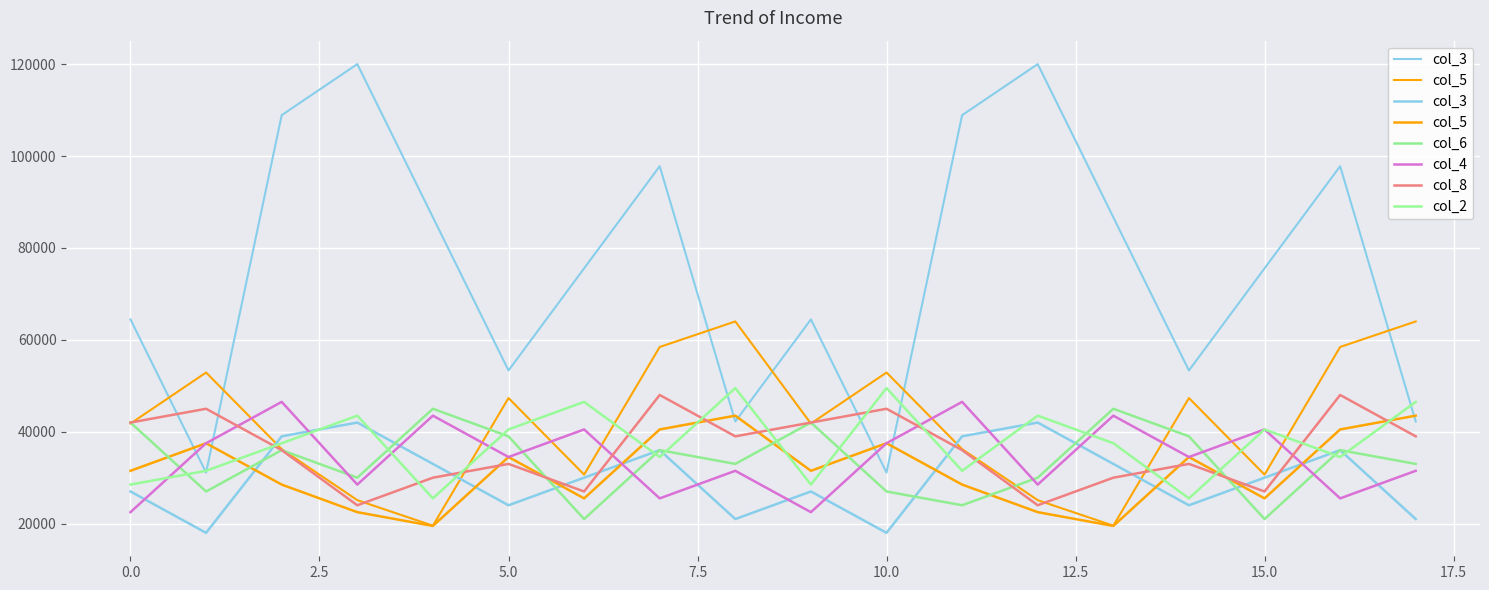

The value of col_8 at 16 is 48000. True or false?

True